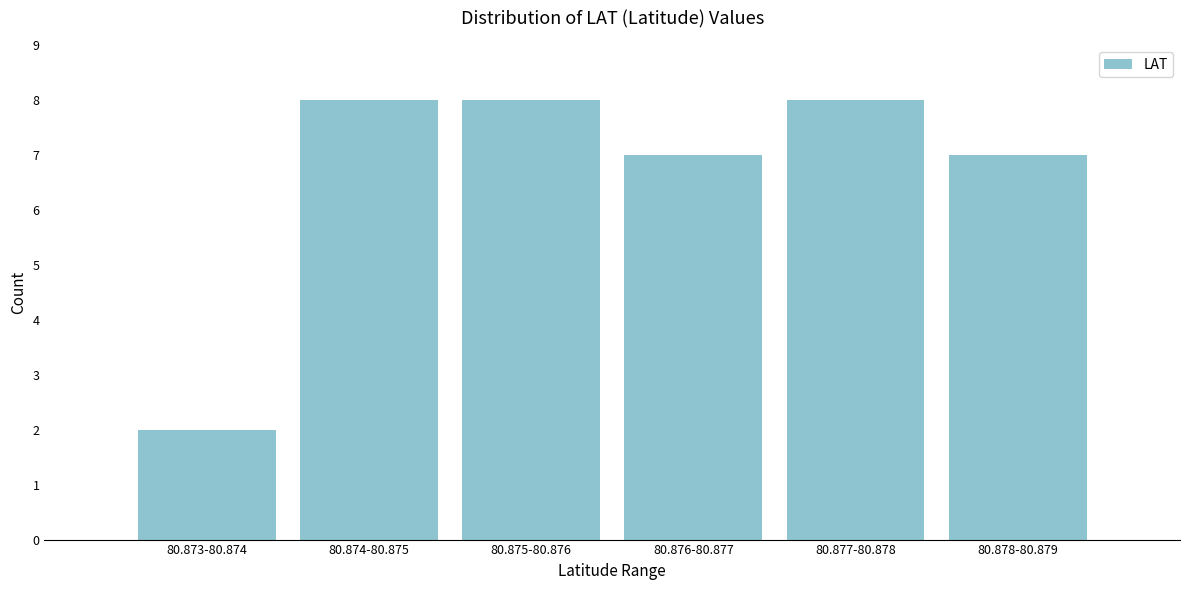

Reading left to right, transcribe all the data shown in this chart.

2	8	8	7	8	7